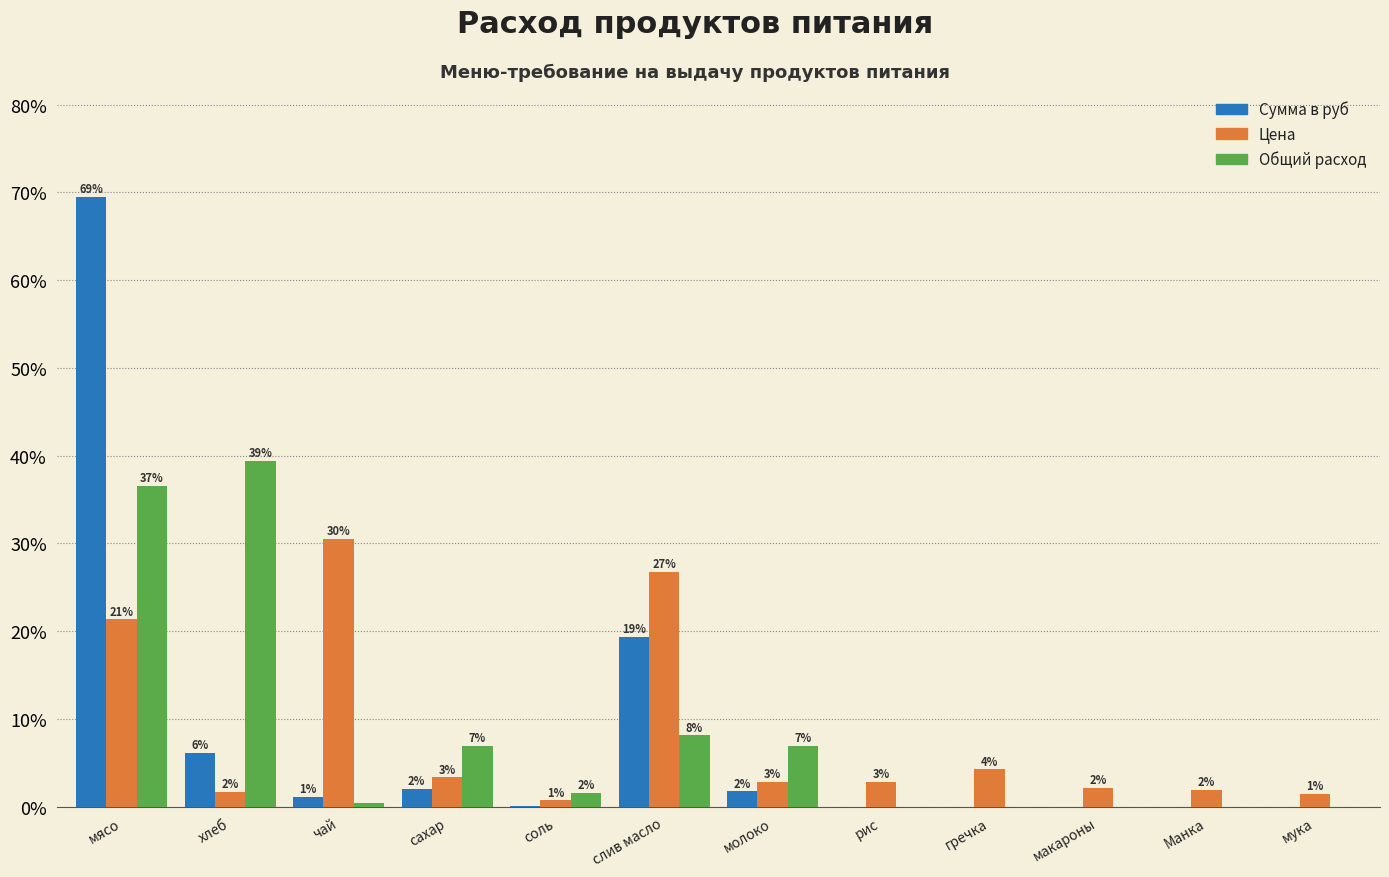

How many groups of bars are there?

12